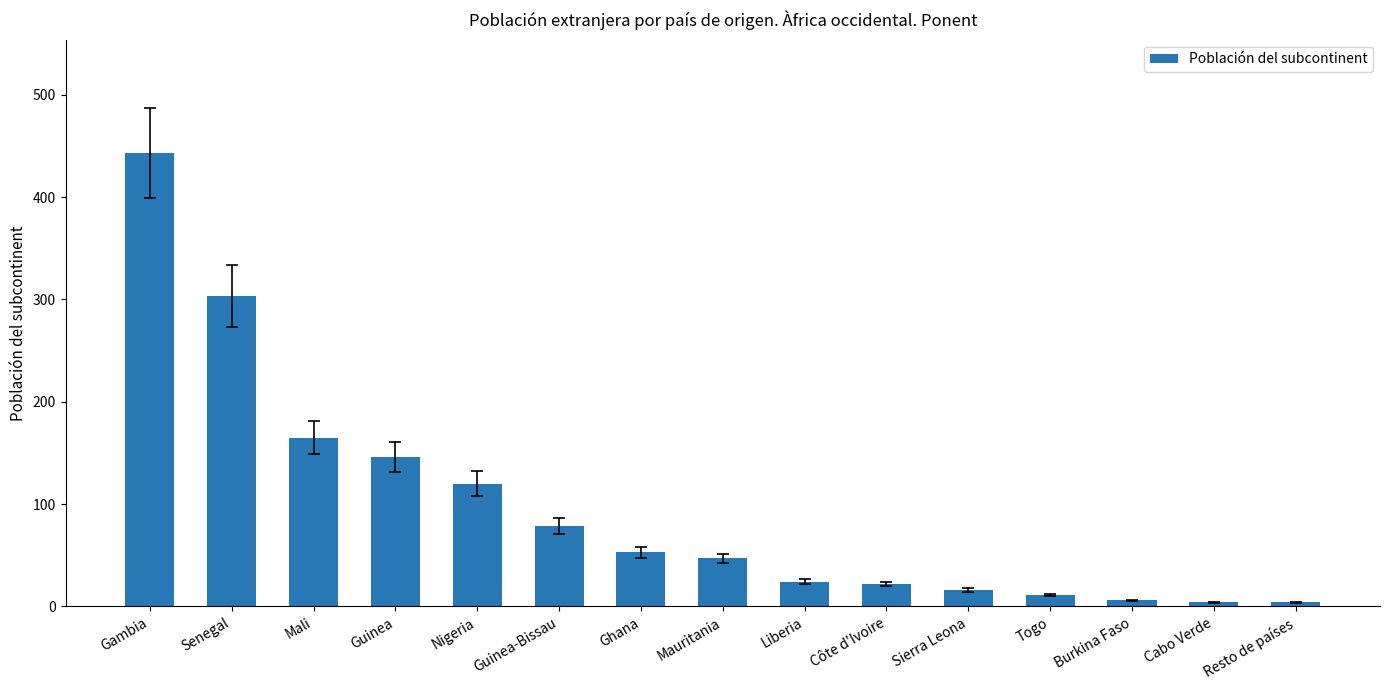

How many values are below 47?

7